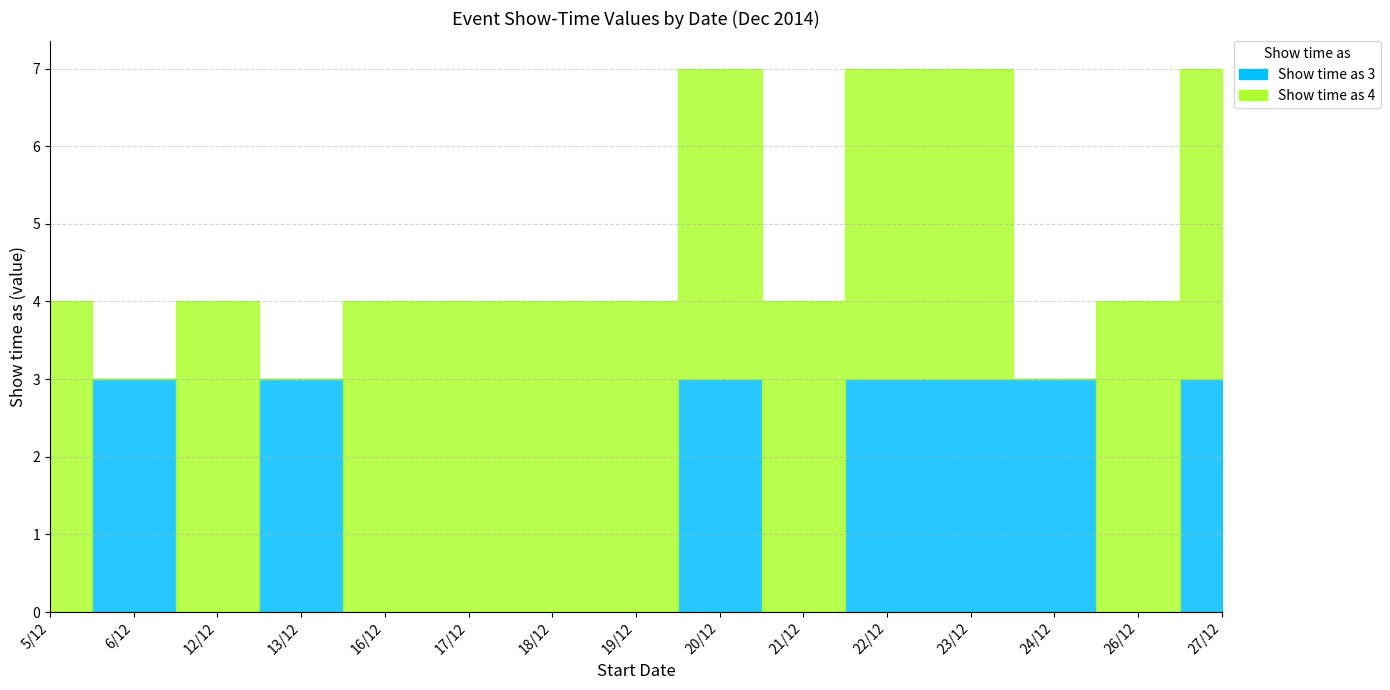

At which label is the value closest to 1?

5/12